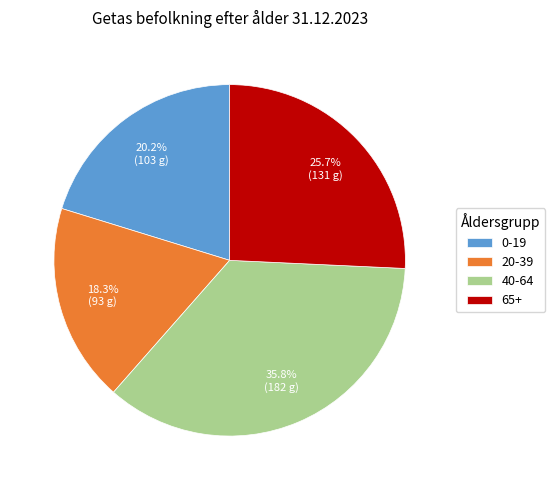

Rank the categories by value from lowest to highest.

20-39, 0-19, 65+, 40-64